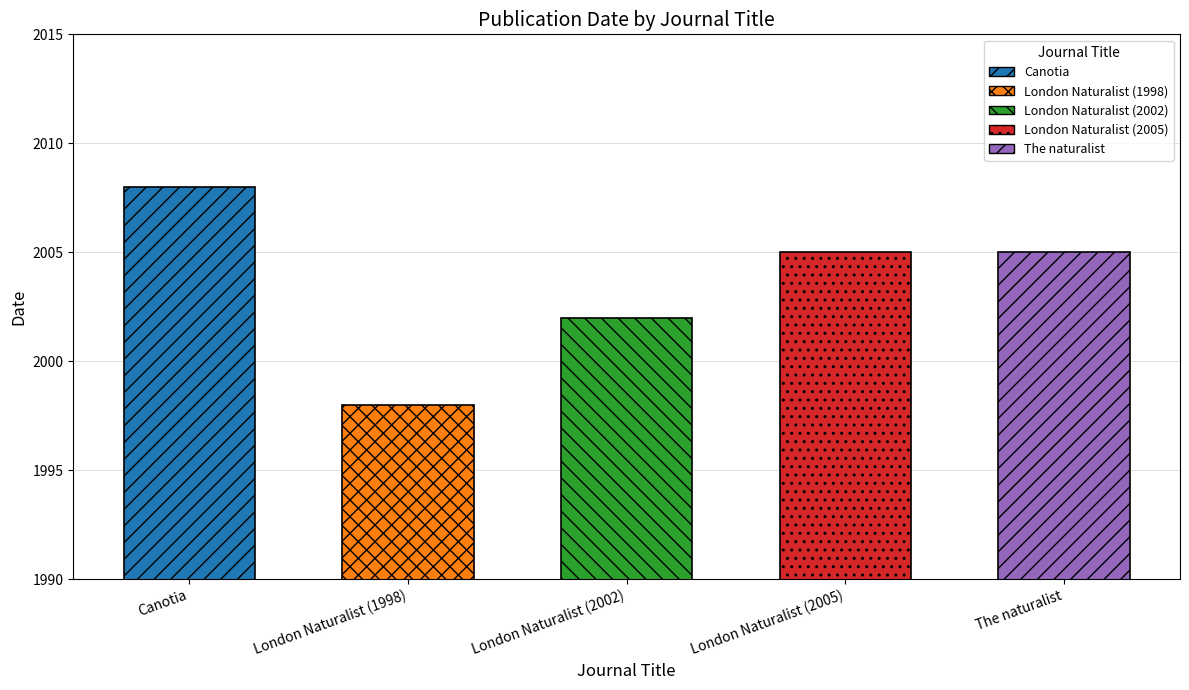

Reading left to right, what are all the values shown in this chart?

2008	1998	2002	2005	2005